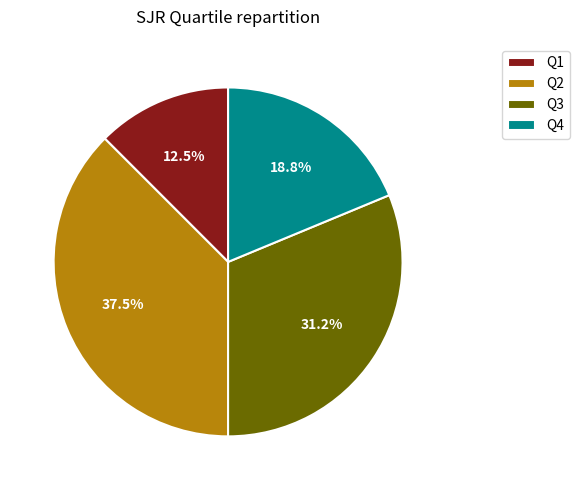

What percentage is the Q4 slice, to the nearest percent?

19%